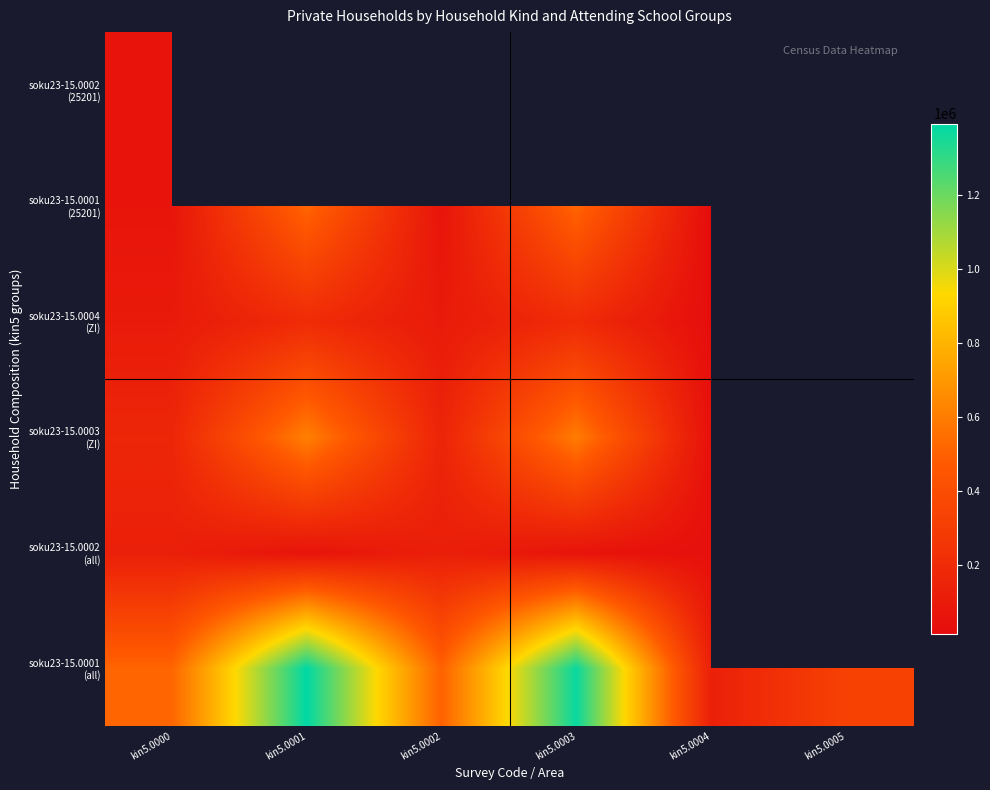

The value of soku23-15.0003 (ZI) at kin5.0001 is 872124.1. True or false?

False